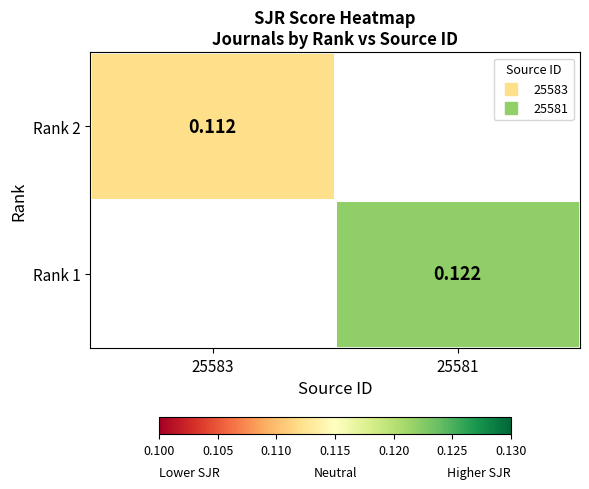

Which label corresponds to the largest value in the chart?

25581